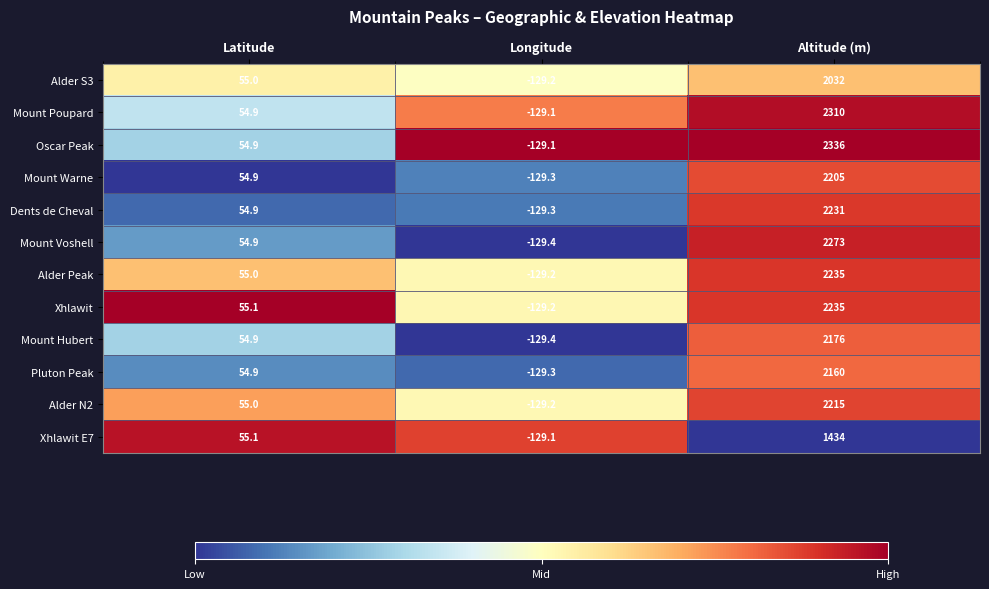

At how many categories does at least one series exceed 0?

2